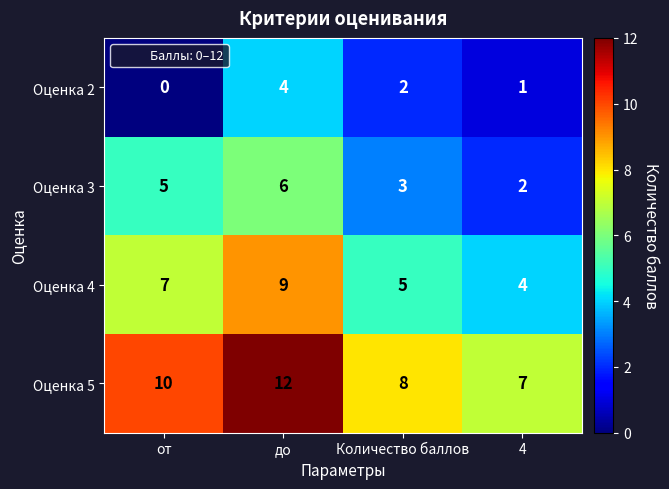

How many data points does each series have?

4